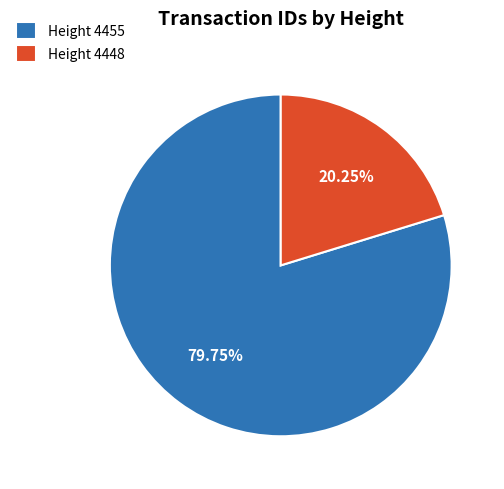

Between Height 4455 and Height 4448, which is larger?

Height 4455